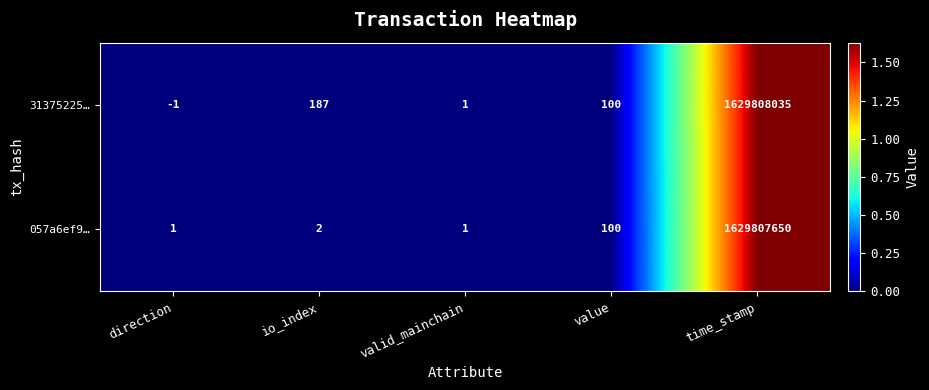

List the series in order of their peak value, lowest first.

057a6ef9…, 31375225…